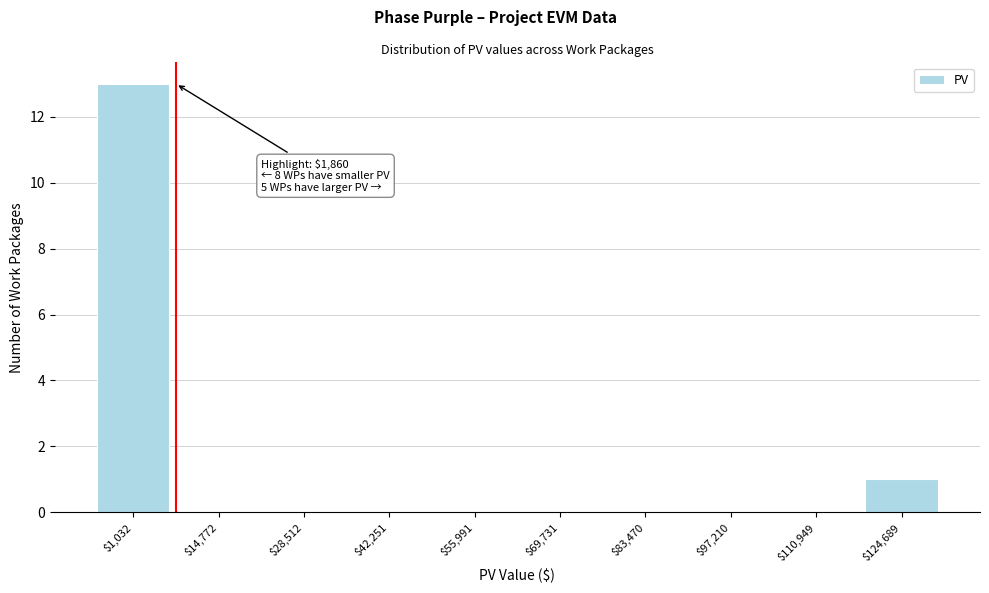

Where is the data nearest to the value 6?

$124,689